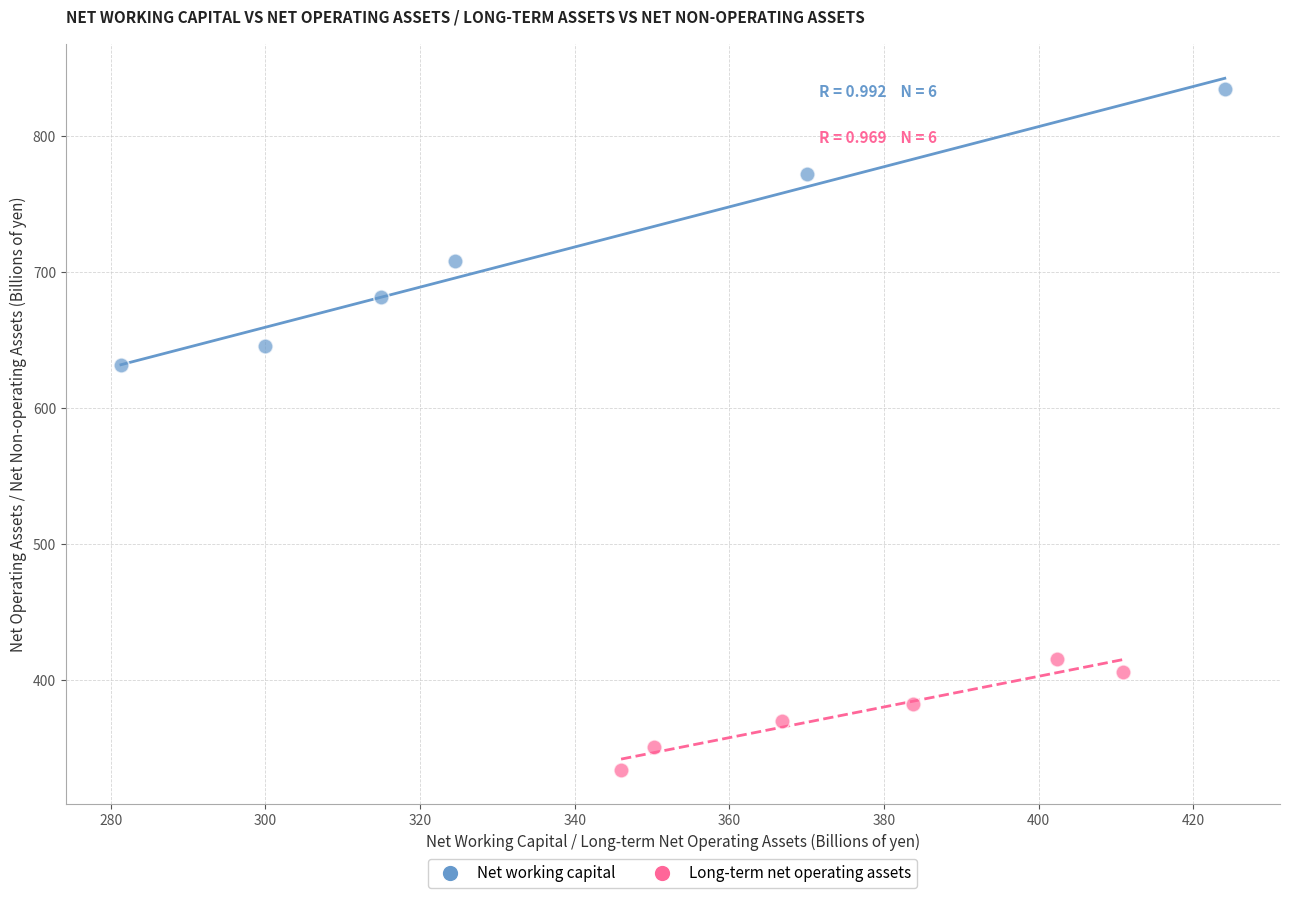

Which series reaches the minimum Y coordinate?

Long-term net operating assets